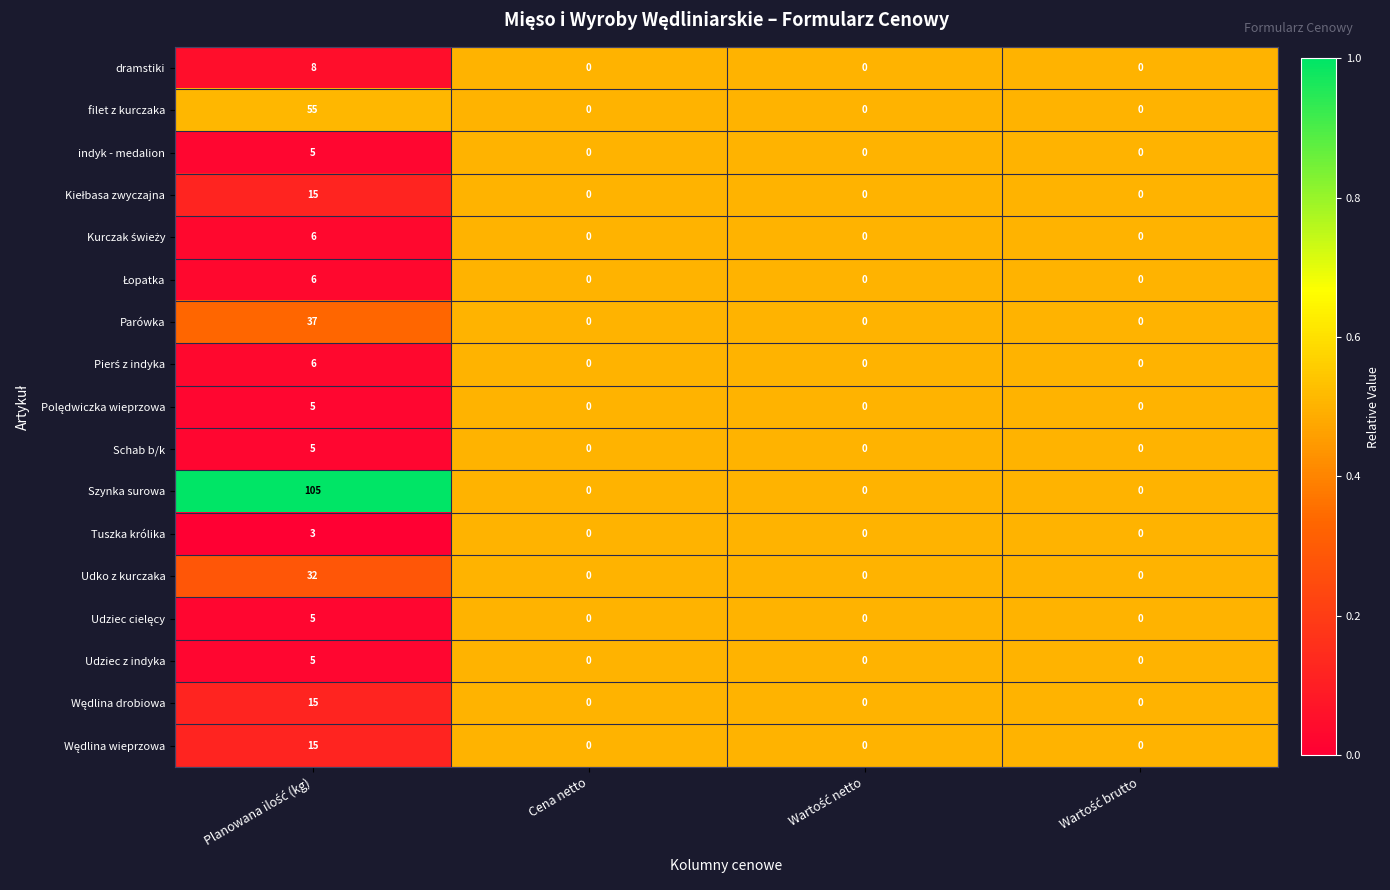

Count the indyk - medalion values in the range 0 to 5.

4